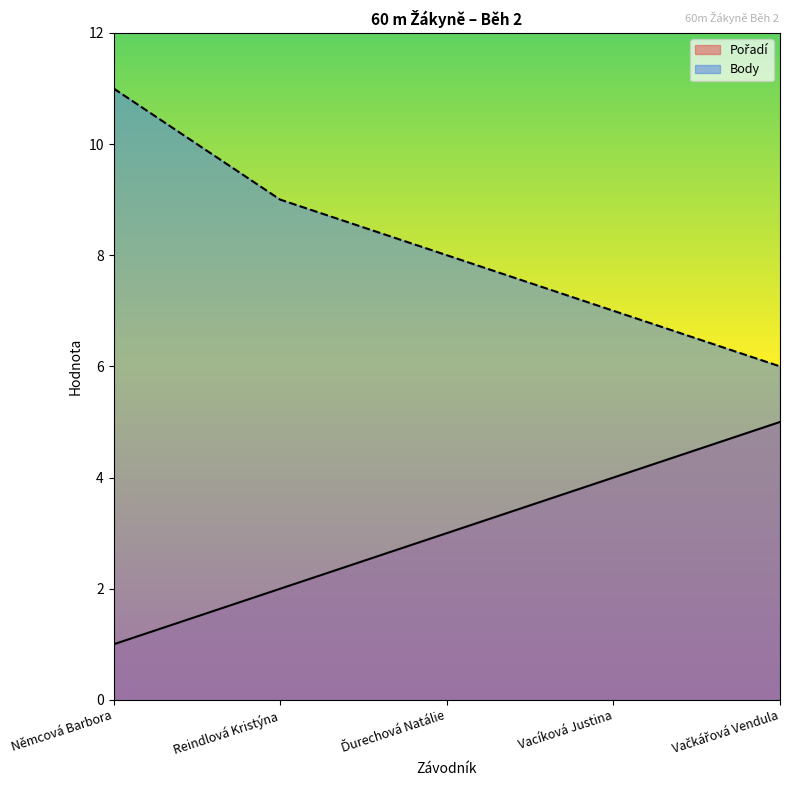

Which category has the lowest value in the Body series?

Vačkářová Vendula